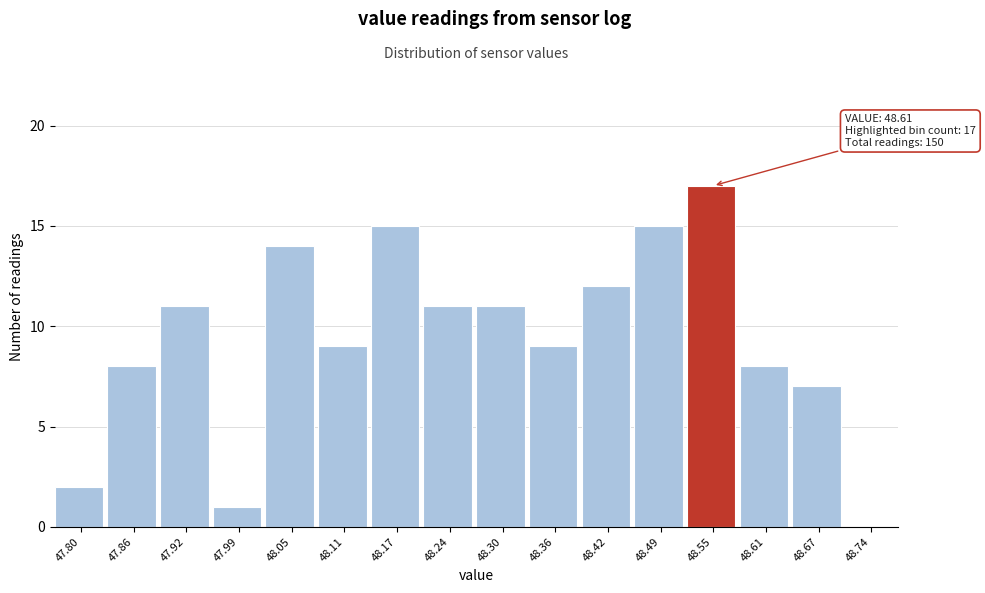

Reading right to left, list all the values displayed in this chart.

48.74=0	48.67=7	48.61=8	48.55=17	48.49=15	48.42=12	48.36=9	48.30=11	48.24=11	48.17=15	48.11=9	48.05=14	47.99=1	47.92=11	47.86=8	47.80=2